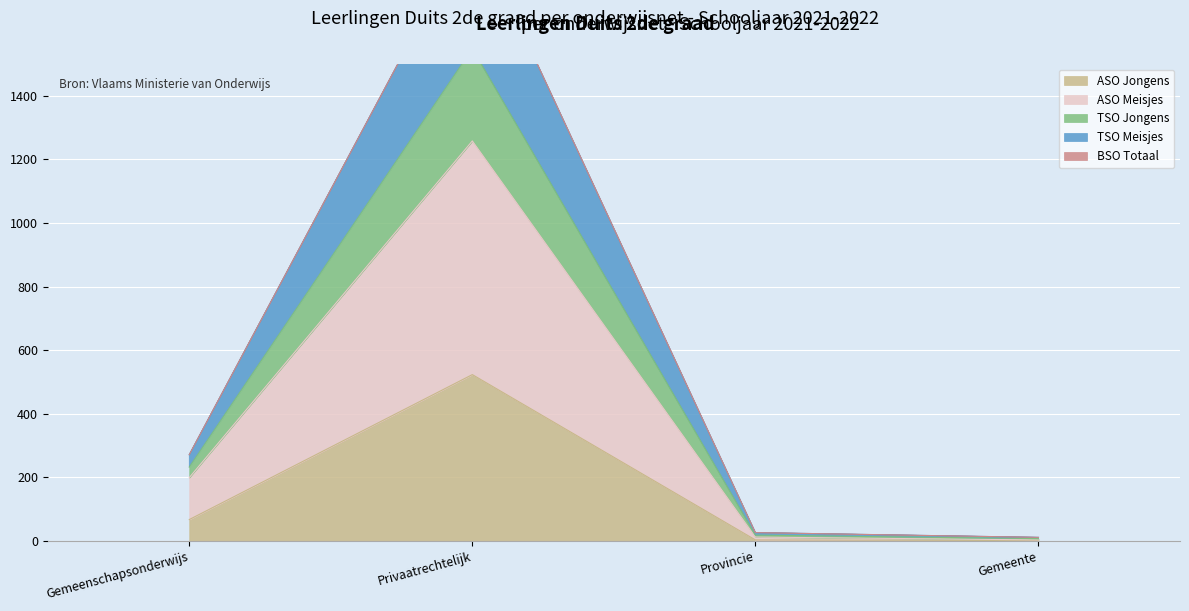

What is the difference between the maximum and second lowest values in the TSO Meisjes series?

1913